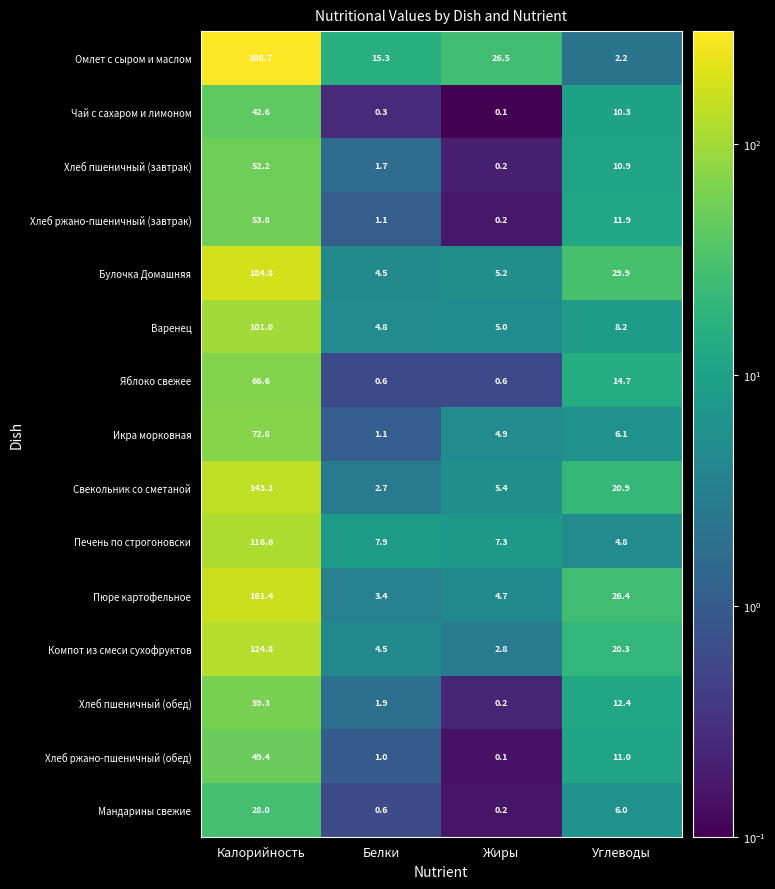

List the series in order of their peak value, lowest first.

Мандарины свежие, Чай с сахаром и лимоном, Хлеб ржано-пшеничный (обед), Хлеб пшеничный (завтрак), Хлеб ржано-пшеничный (завтрак), Хлеб пшеничный (обед), Яблоко свежее, Икра морковная, Варенец, Печень по строгоновски, Компот из смеси сухофруктов, Свекольник со сметаной, Пюре картофельное, Булочка Домашняя, Омлет с сыром и маслом